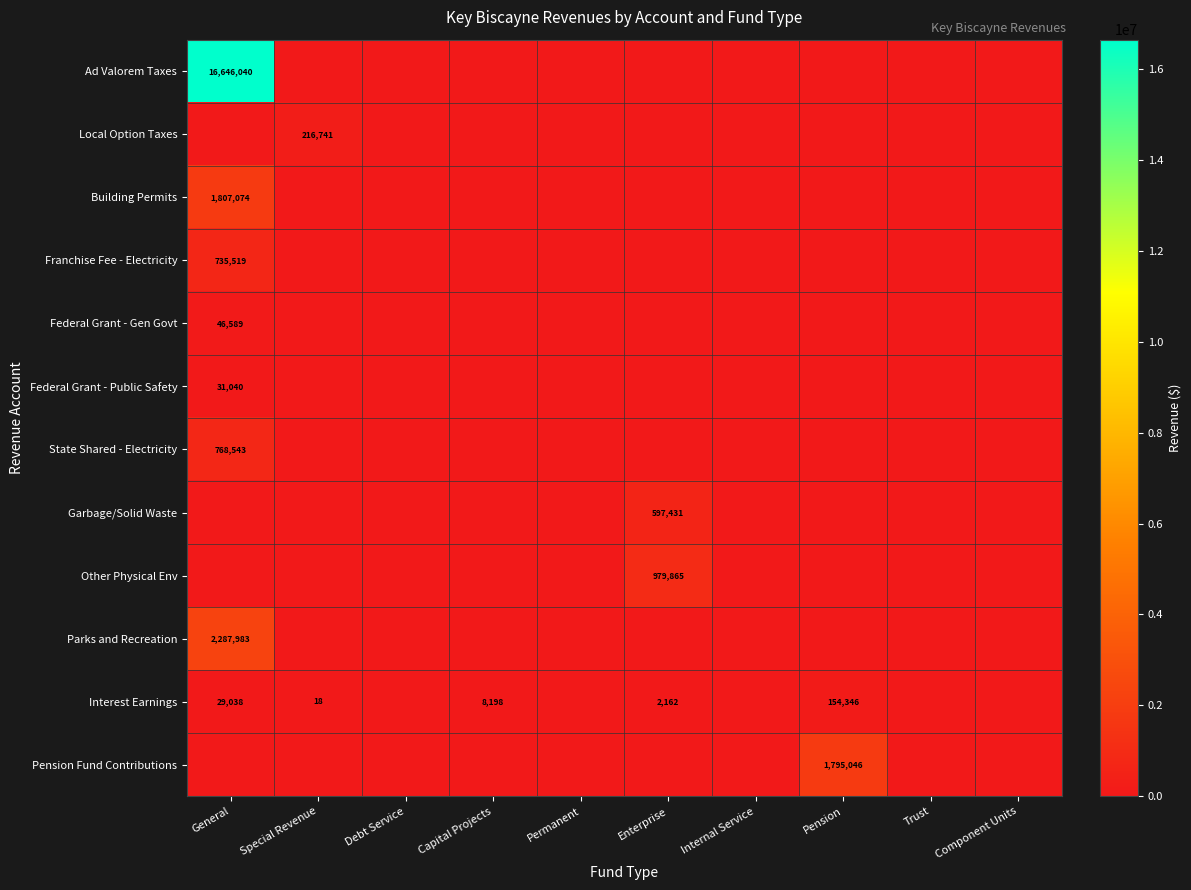

True or false: Interest Earnings has a value of 2448 at Capital Projects.

False